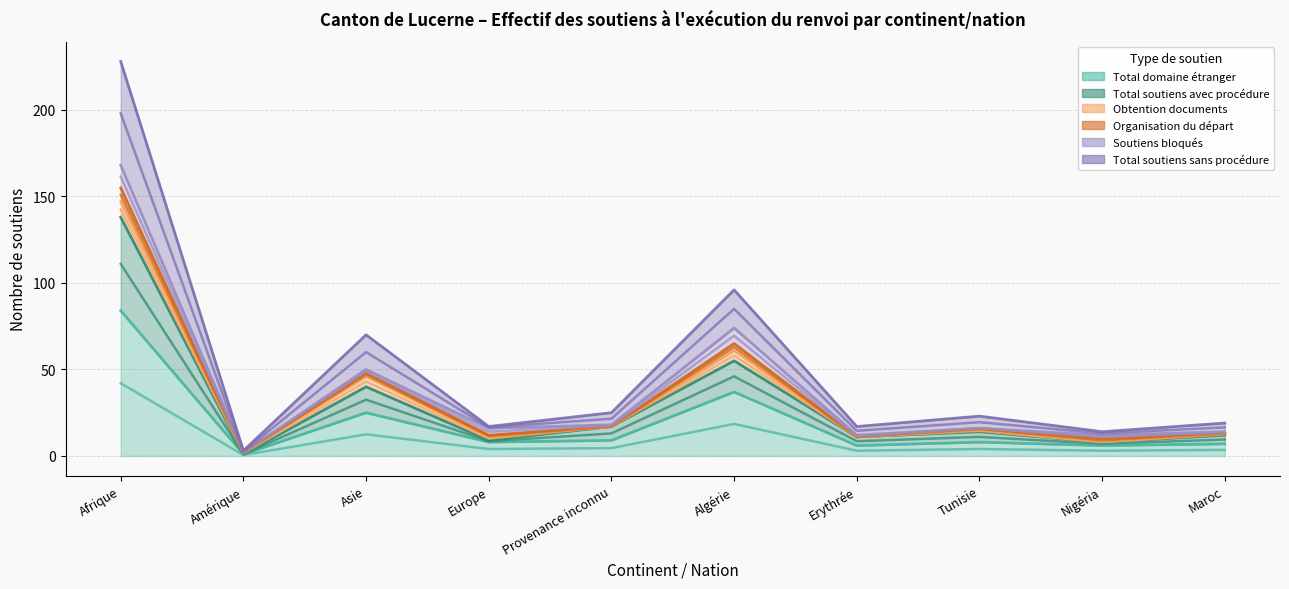

The Total soutiens sans procédure series shows 58.0 at Algérie. True or false?

True